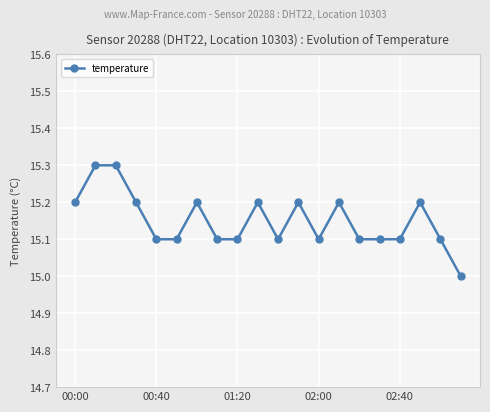

True or false: there are more than 0 points higher than both neighbors.

True